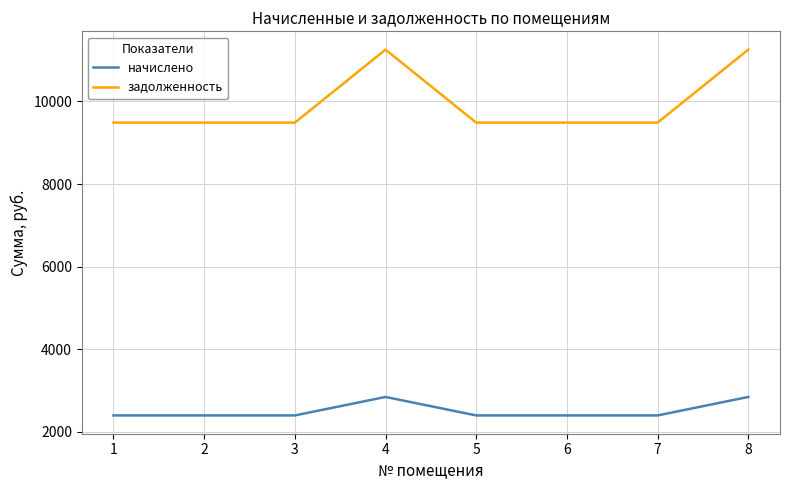

Reading right to left, extract all data points from this chart.

начислено: 2848.0	2400.8	2400.8	2400.8	2848.0	2400.8	2400.8	2400.8
задолженность: 11251.2	9484.8	9484.8	9484.8	11251.2	9484.8	9484.8	9484.8